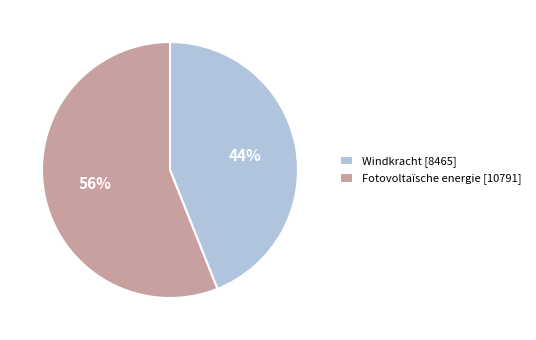

Combined, do Fotovoltaïsche energie [10791] and Windkracht [8465] account for over 50%?

Yes